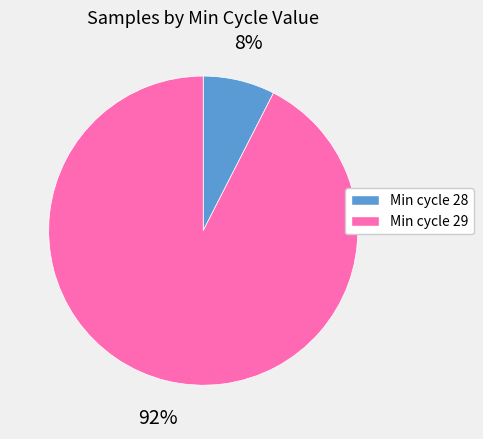

Count the number of slices in the pie.

2